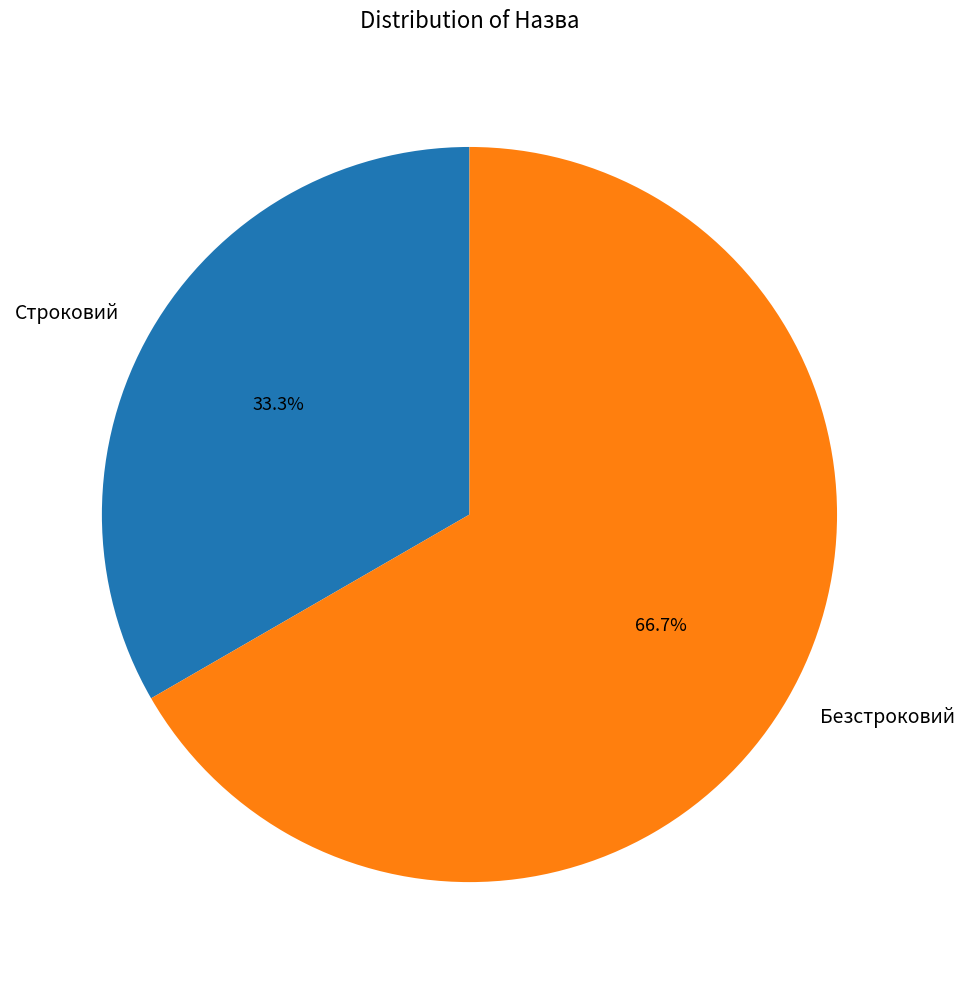

To the nearest percent, what is the combined percentage of Безстроковий and Строковий?

100%